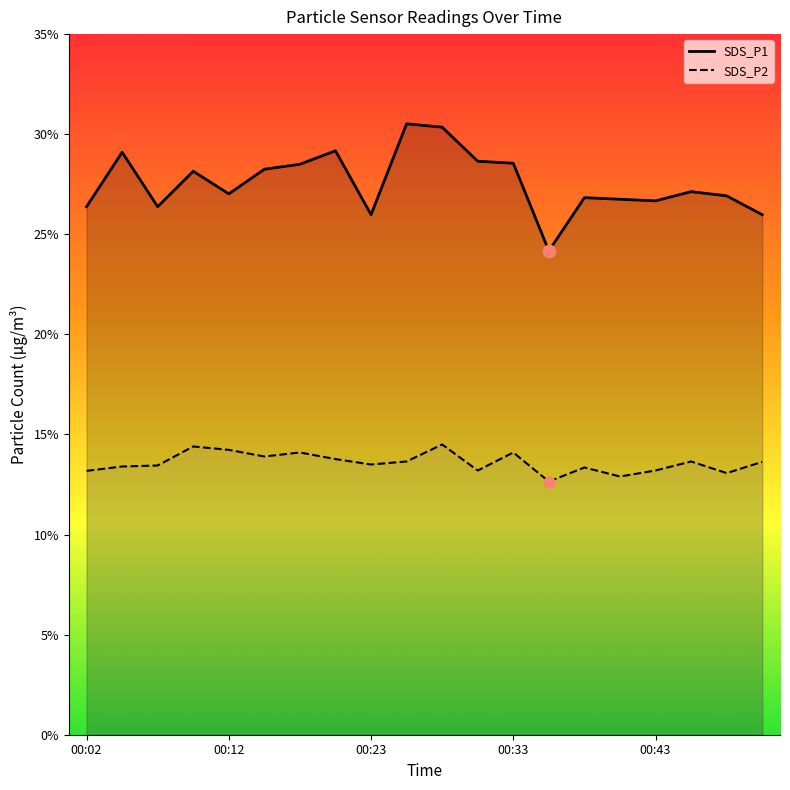

Which series contains the lowest Y value?

SDS_P2